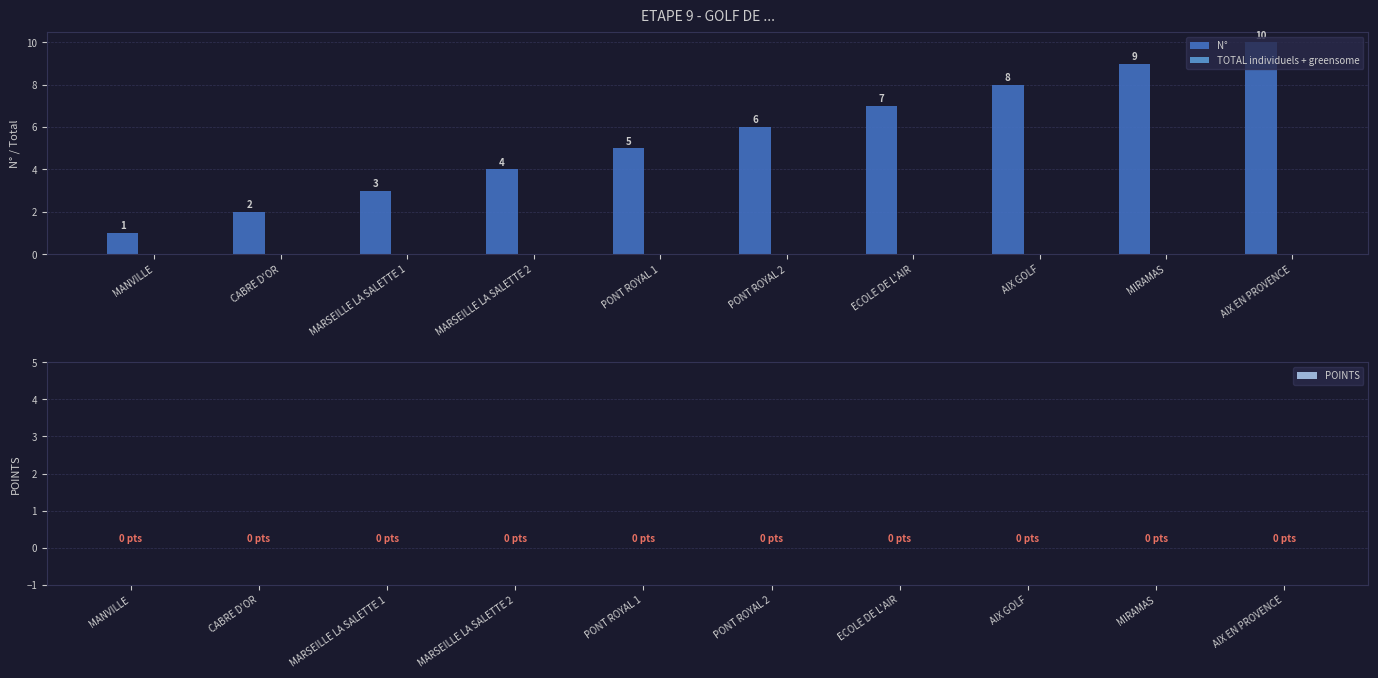

List the labels in order of value, smallest first.

MANVILLE, CABRE D'OR, MARSEILLE LA SALETTE 1, MARSEILLE LA SALETTE 2, PONT ROYAL 1, PONT ROYAL 2, ECOLE DE L'AIR, AIX GOLF, MIRAMAS, AIX EN PROVENCE